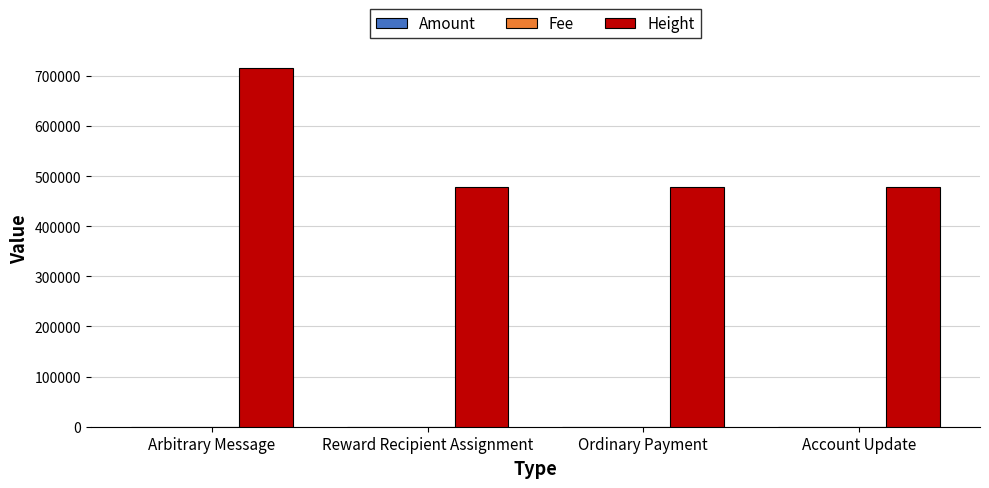

Read the Height value at Arbitrary Message.

715128.0